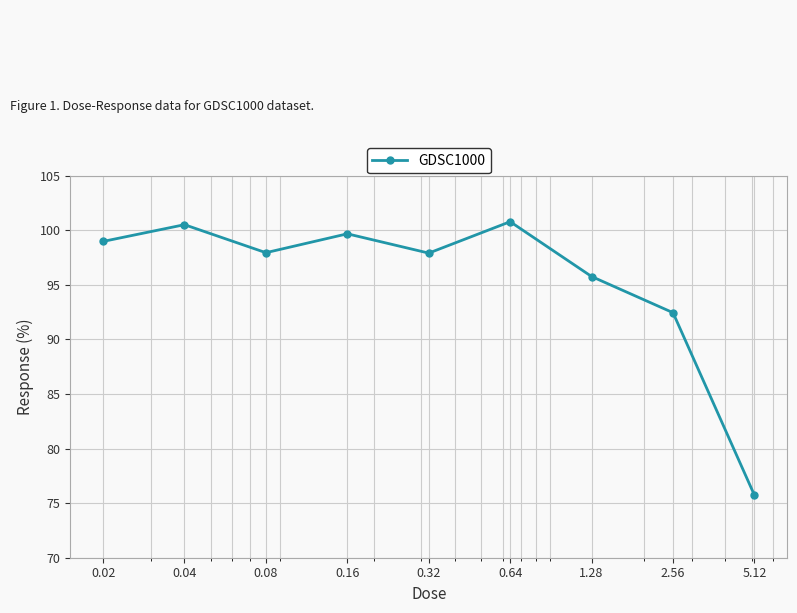

Reading right to left, list all the values displayed in this chart.

75.7	92.4	95.8	100.8	97.9	99.7	97.9	100.5	99.0